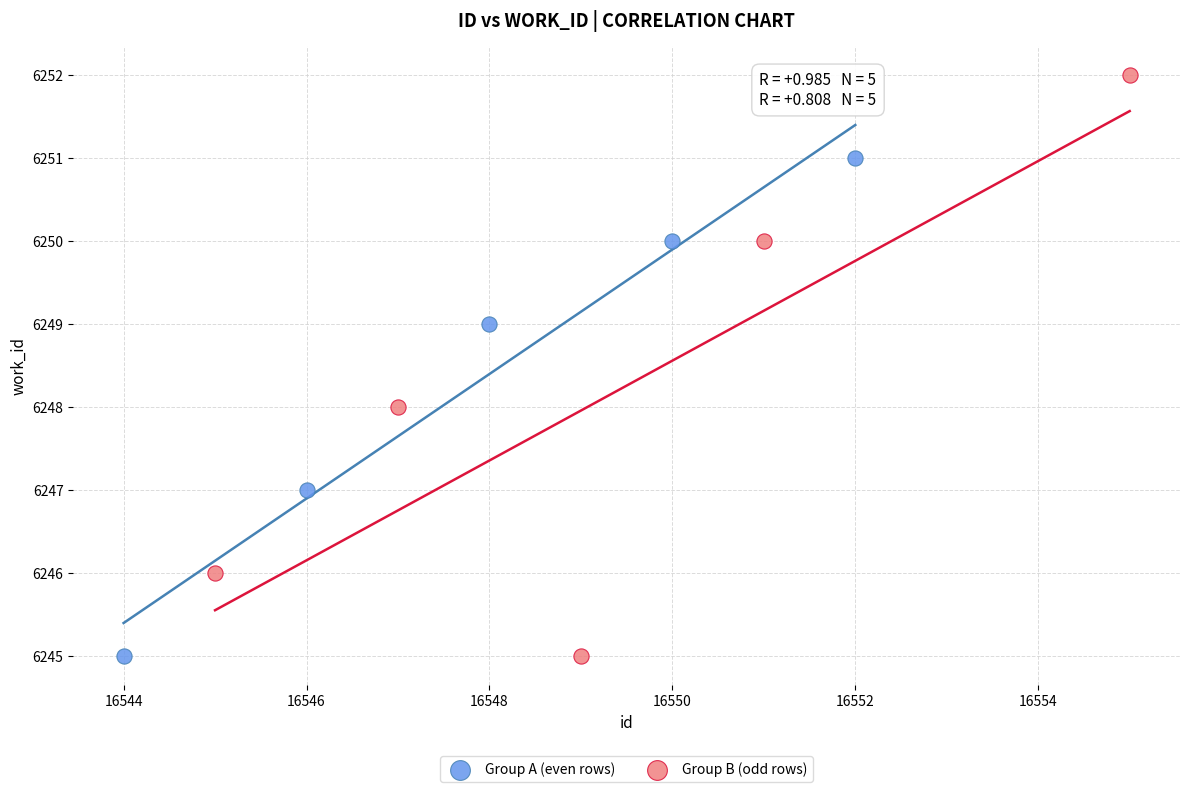

Which series contains the highest Y value?

Group B (odd rows)